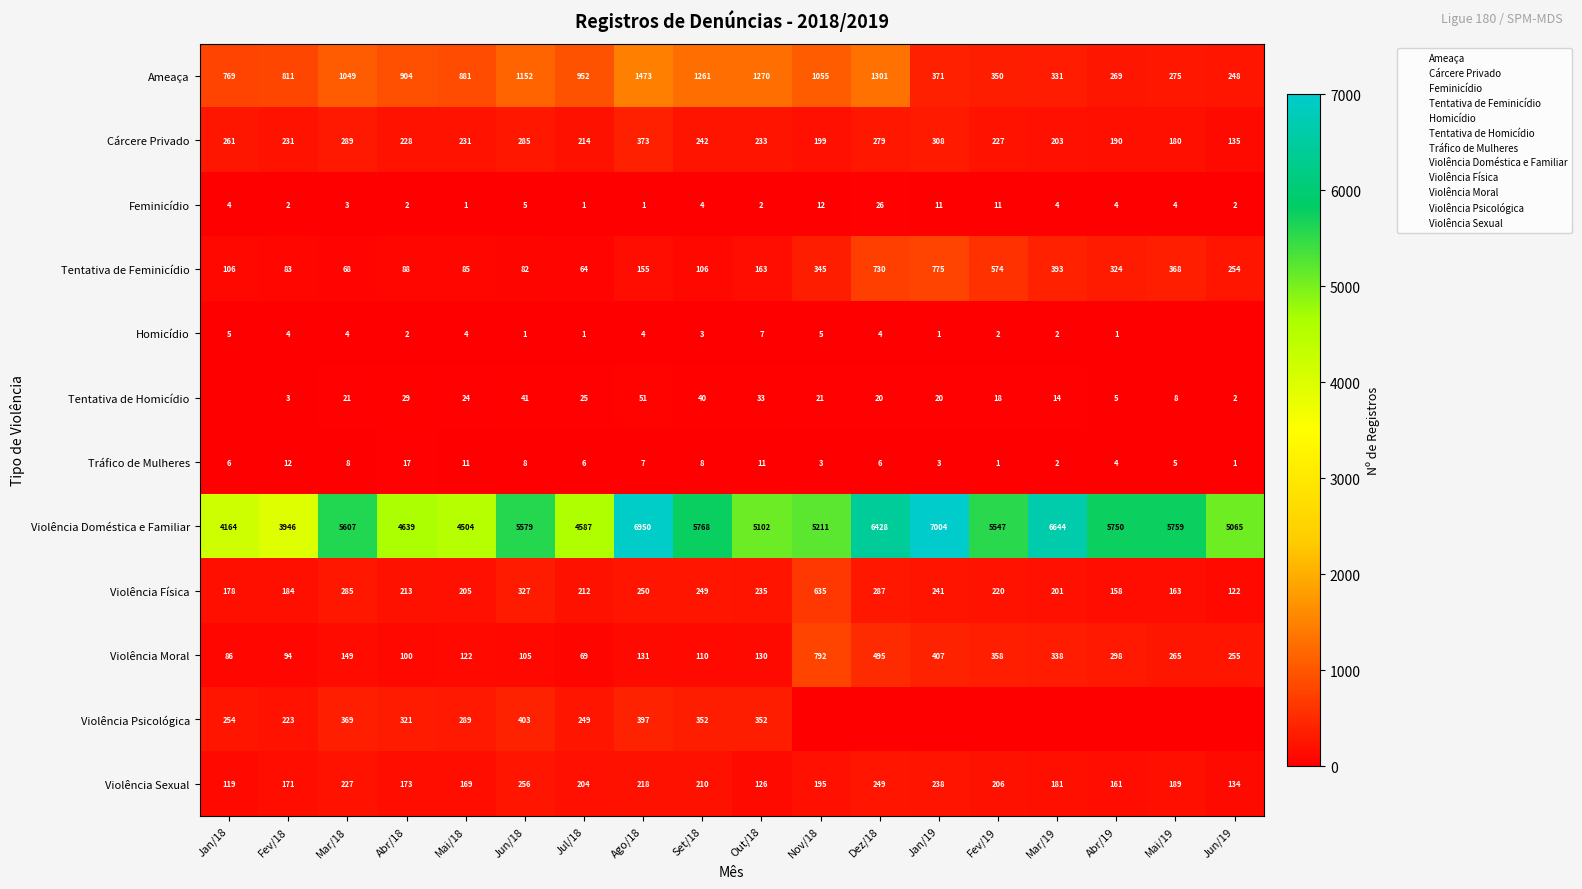

What is the total value across all series at Abr/18?

6716